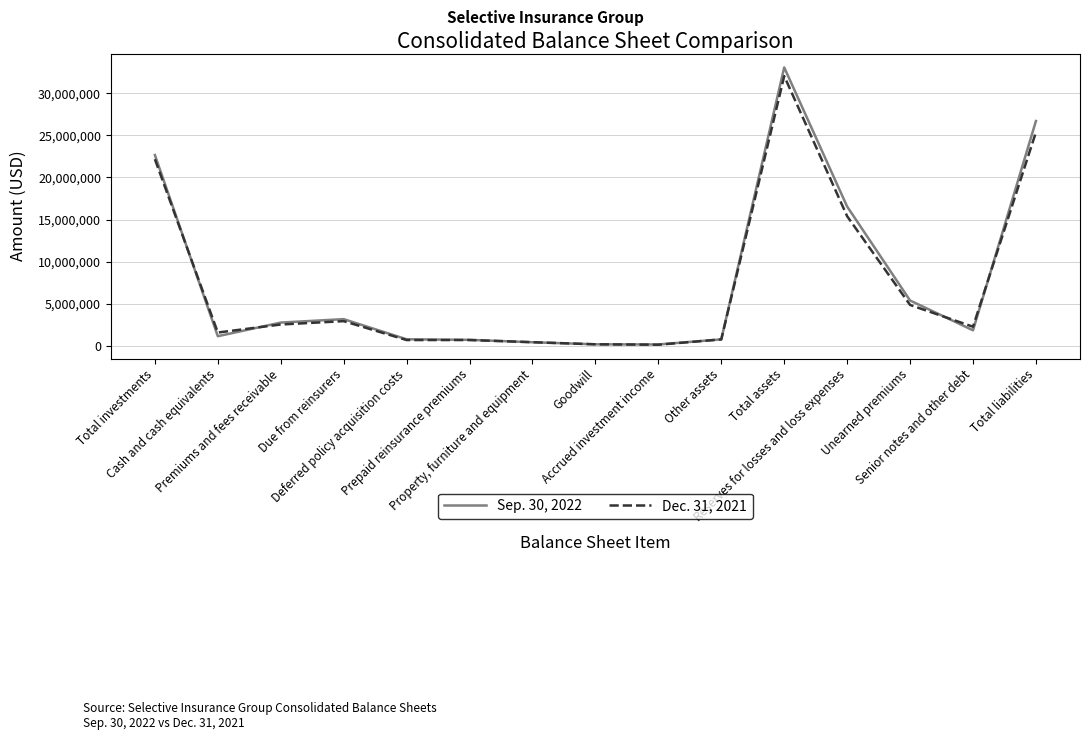

At which category does Dec. 31, 2021 reach its first local valley?

Cash and cash equivalents